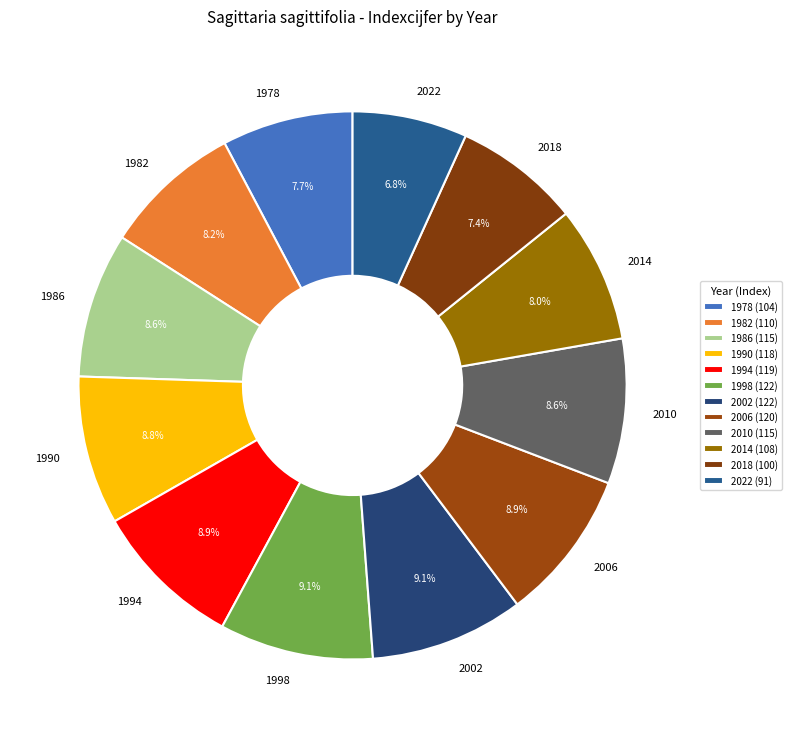

True or false: 2010 accounts for 9% of the total.

True